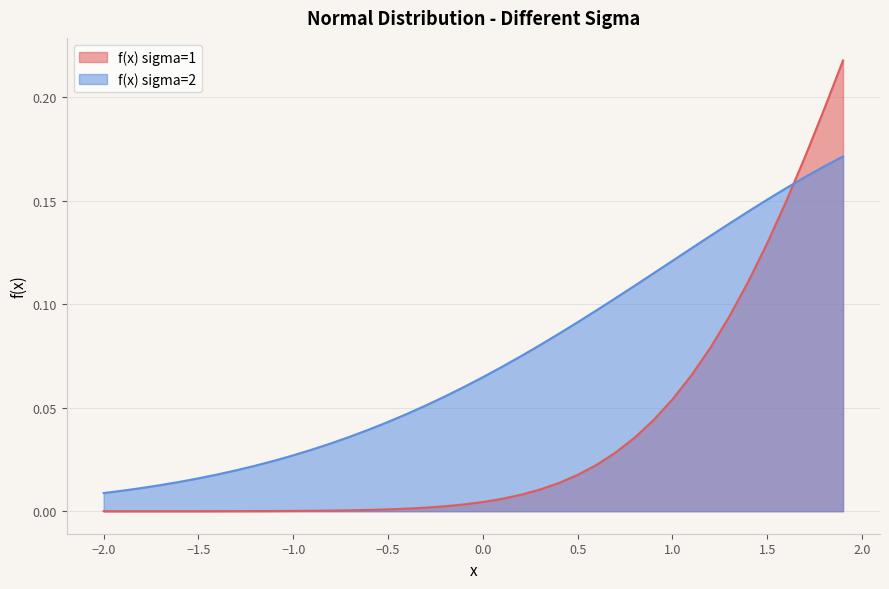

True or false: f(x) sigma=1 has more than 1 interior local peaks.

False